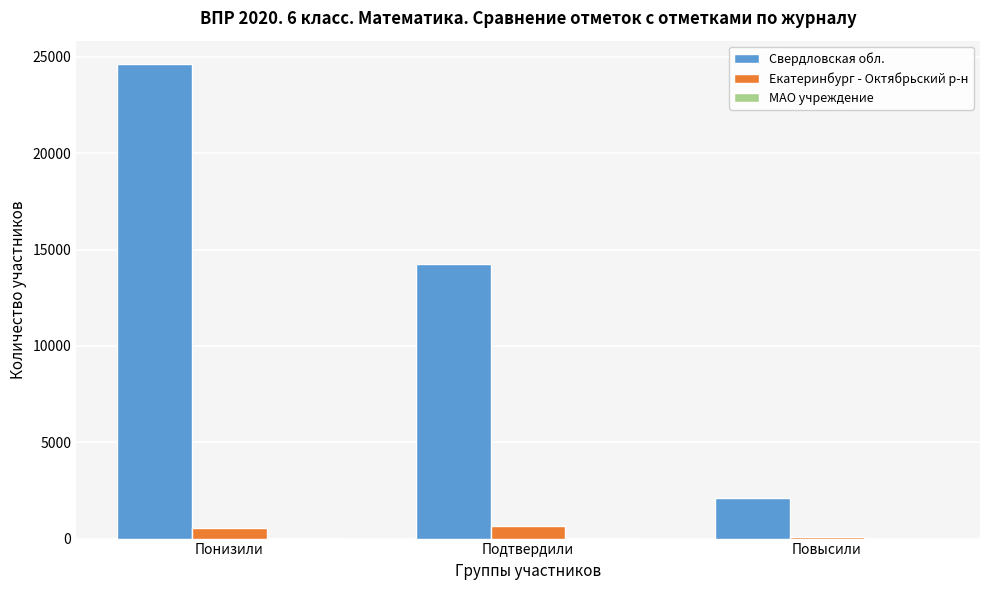

What is the sum of all Екатеринбург - Октябрьский р-н values?

1269